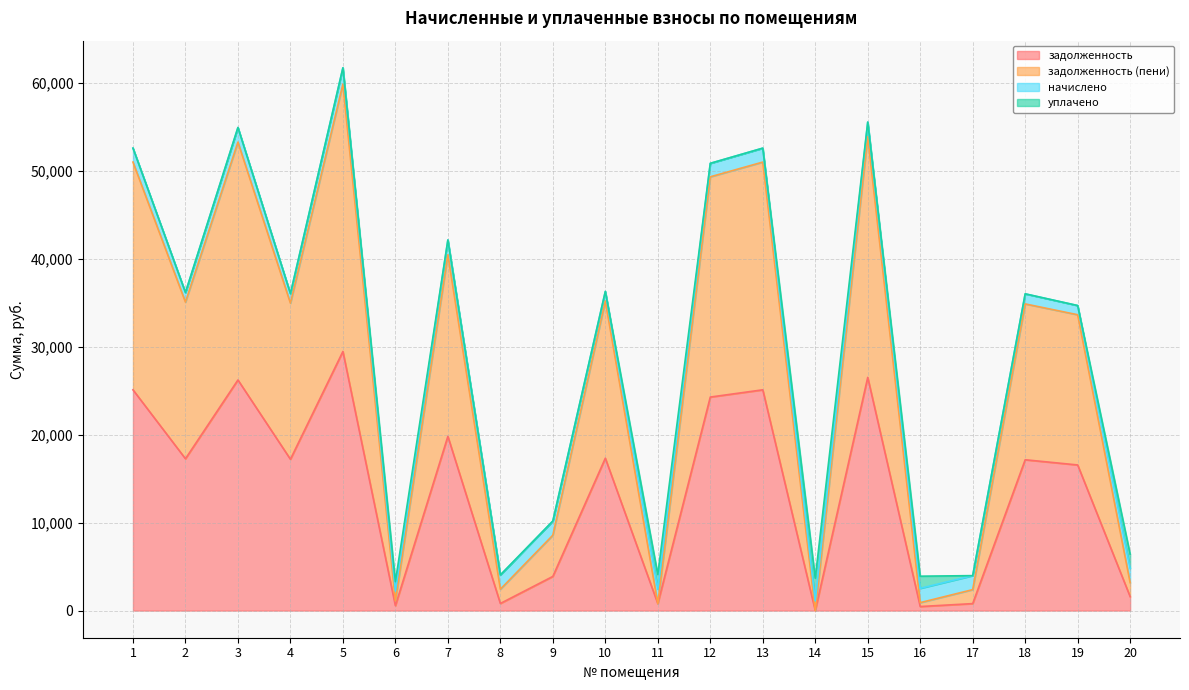

At which category is the sum across all series the highest?

5